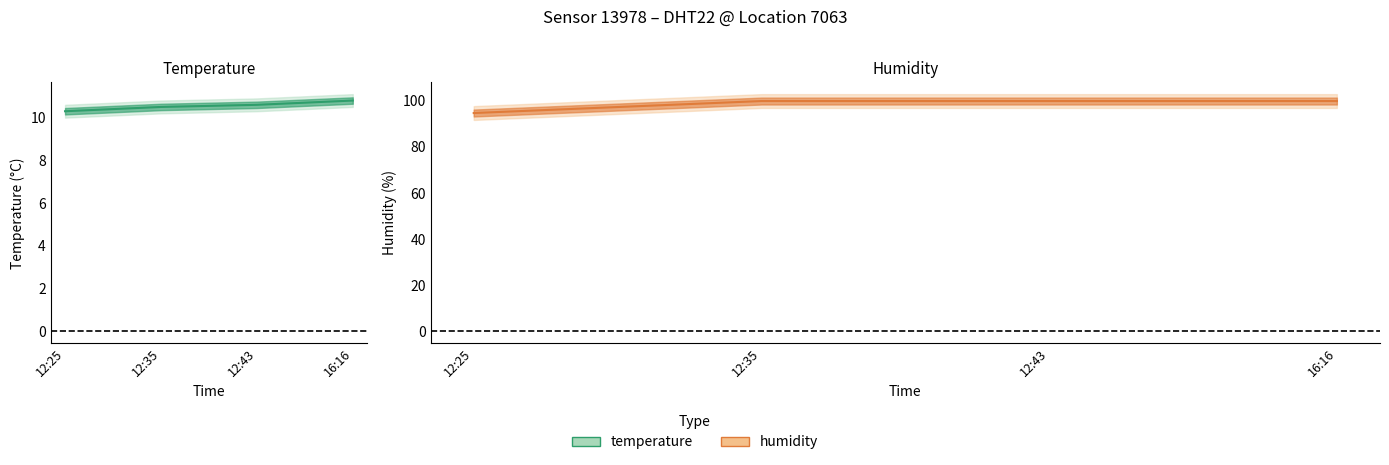

At which category does the chart reach its peak across all series?

12:35